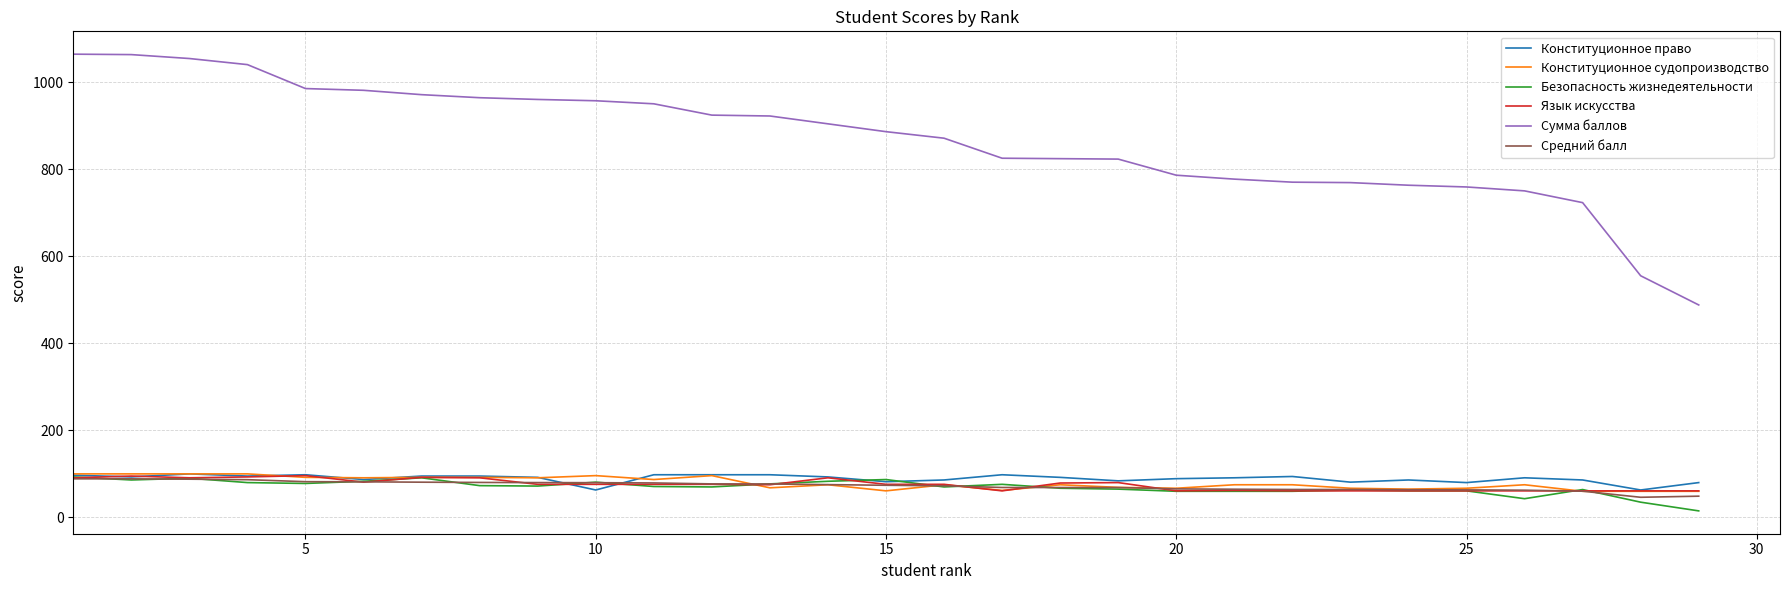

Which series has the largest total across all categories?

Сумма баллов